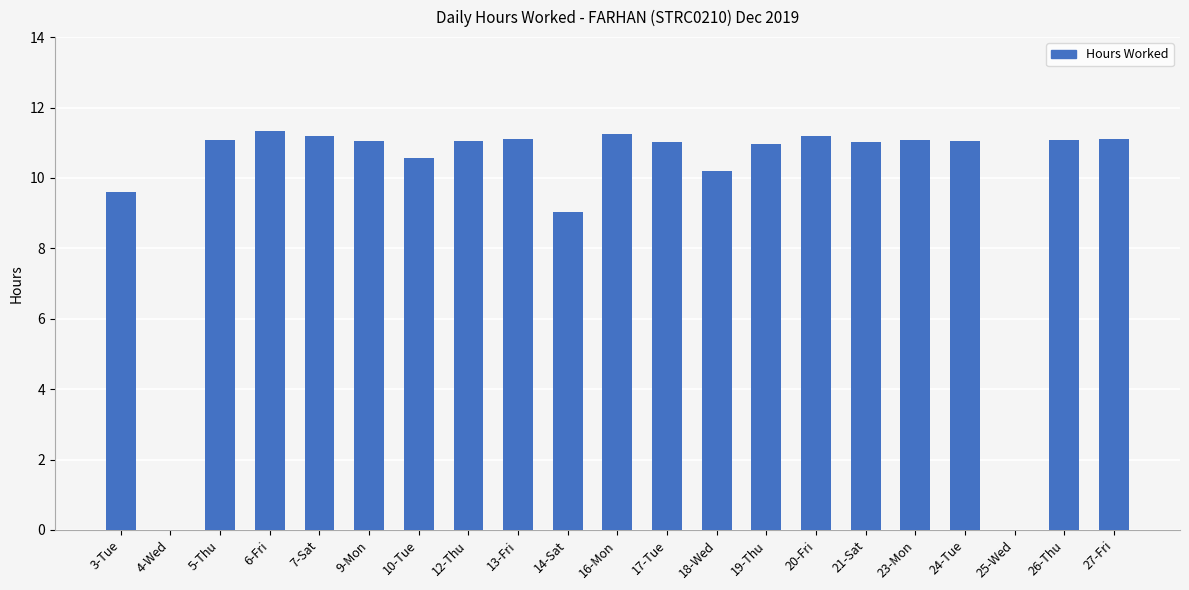

What is the approximate value at 10-Tue?

10.6